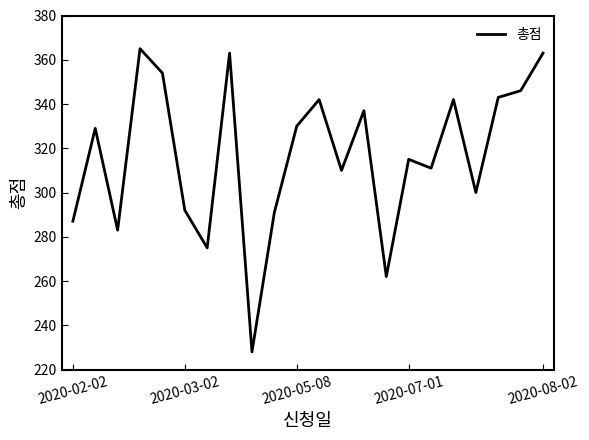

What is the greatest value displayed?

365